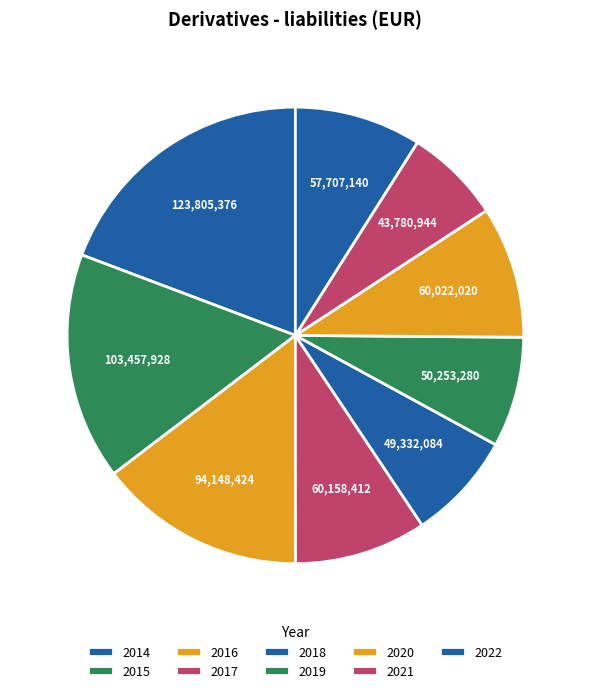

Count the number of slices in the pie.

9